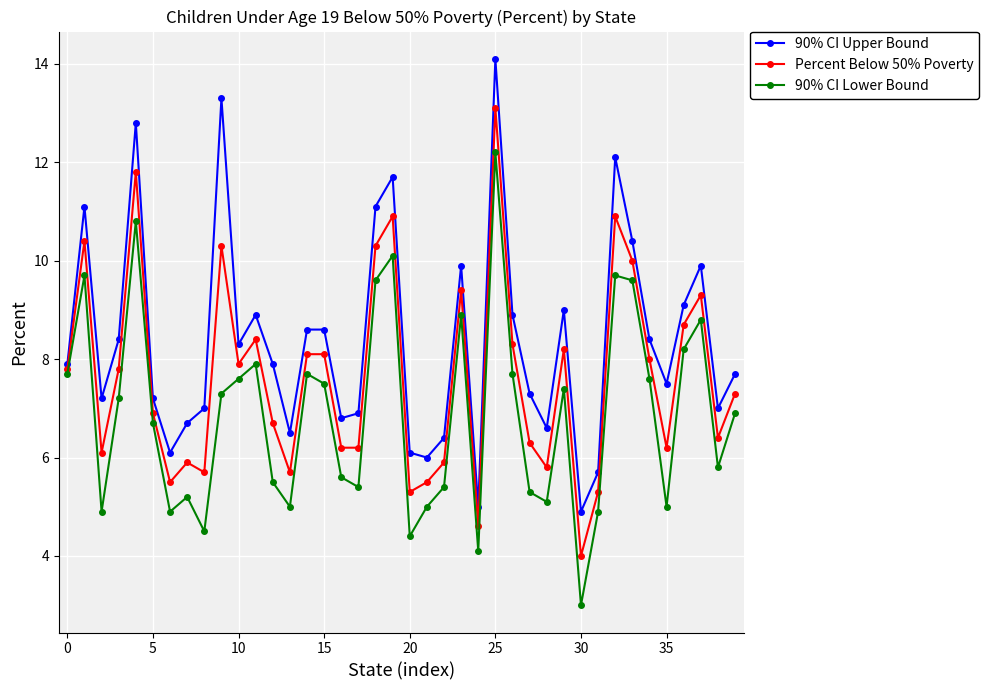

What is the greatest value displayed?

14.1